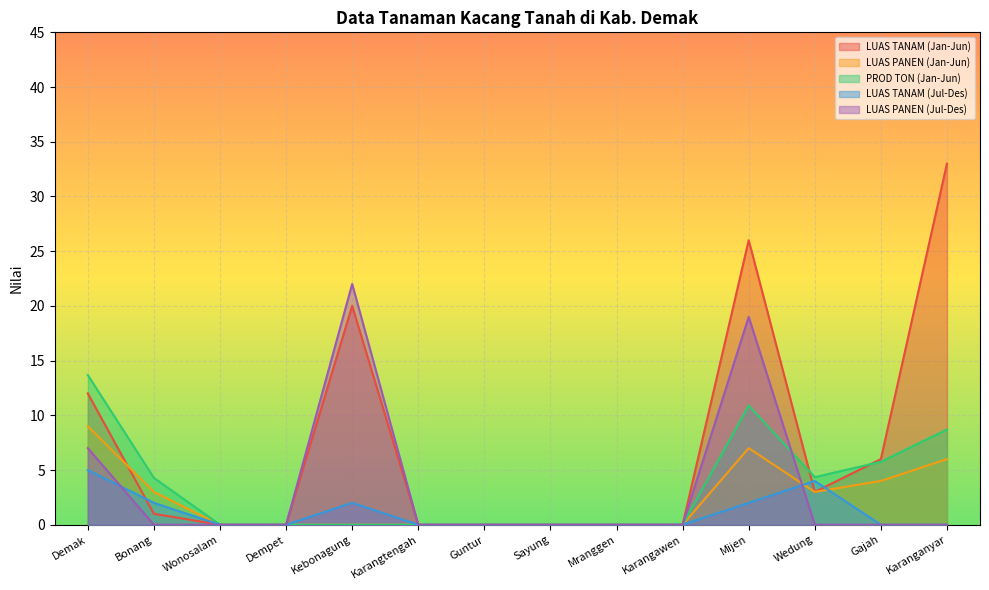

What is the value of the LUAS PANEN (Jan-Jun) point at the 11th from the left?

7.0